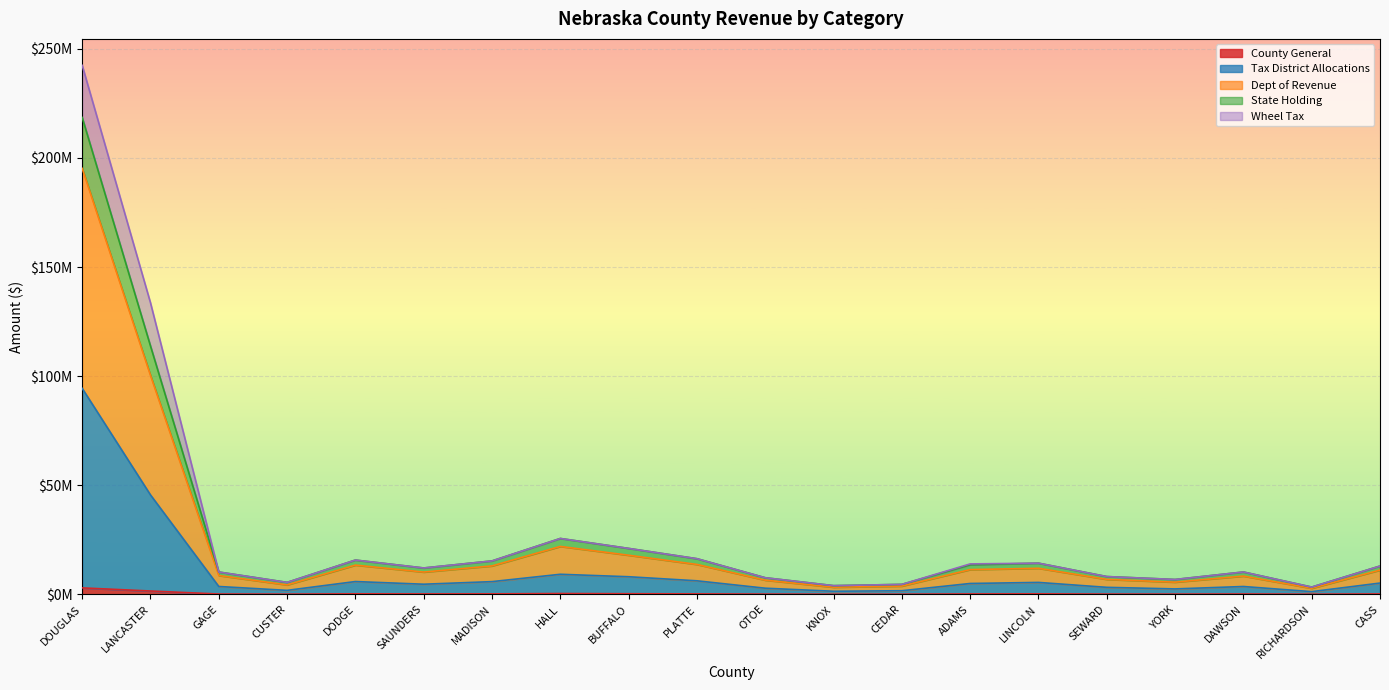

In Dept of Revenue, how many points are higher than both neighbors (excluding endpoints)?

4